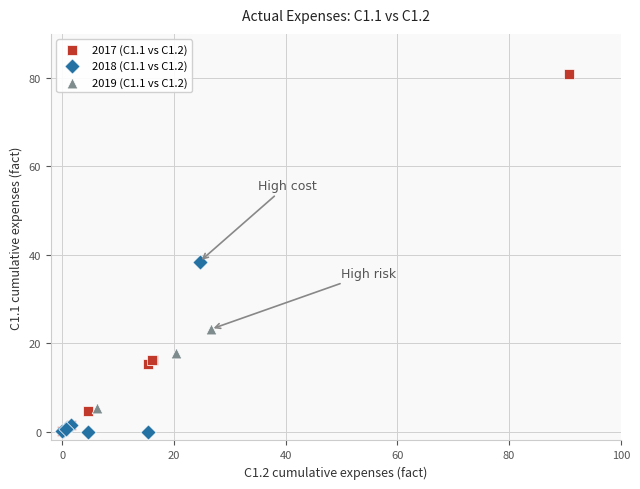

Which series has the widest spread of Y values?

2017 (С1.1 vs С1.2)